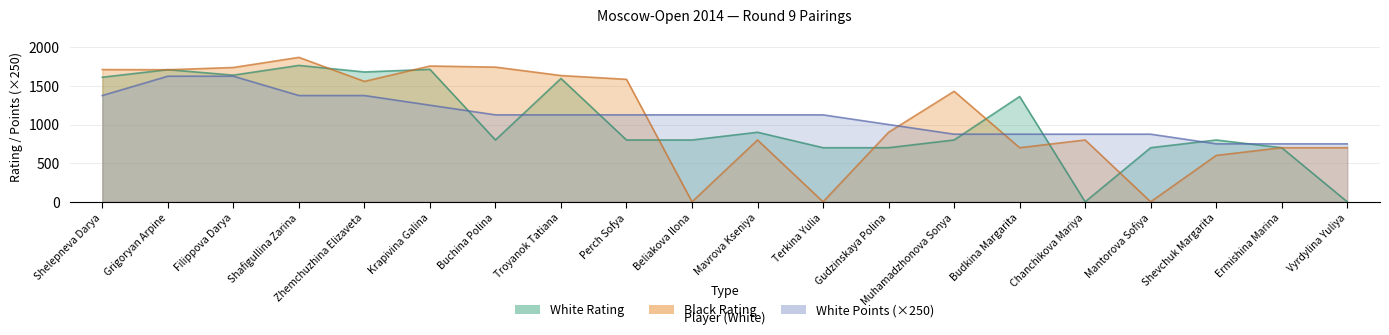

What is the difference between the maximum and minimum values in the Black Rating series?

1869